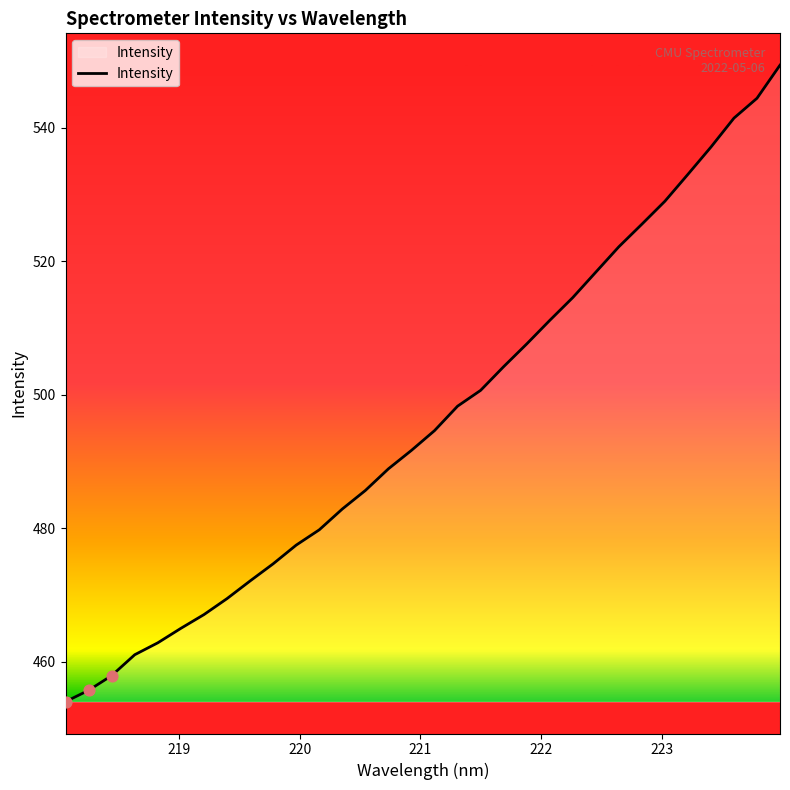

What is the minimum value shown in the chart?

454.0